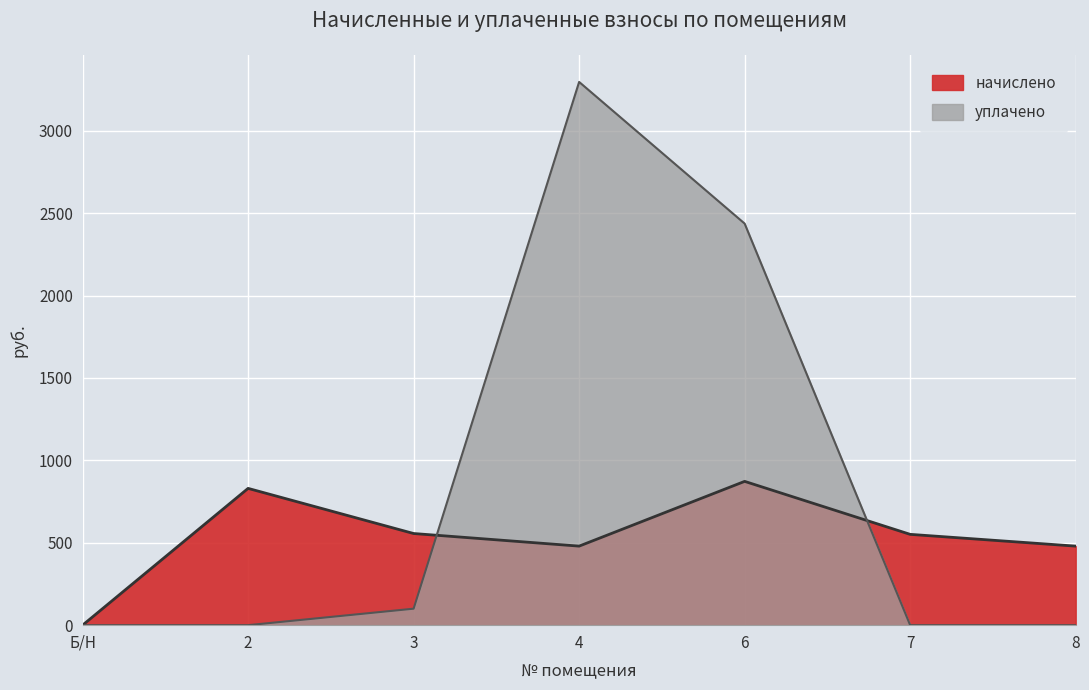

At which category does начислено reach its first local peak?

2